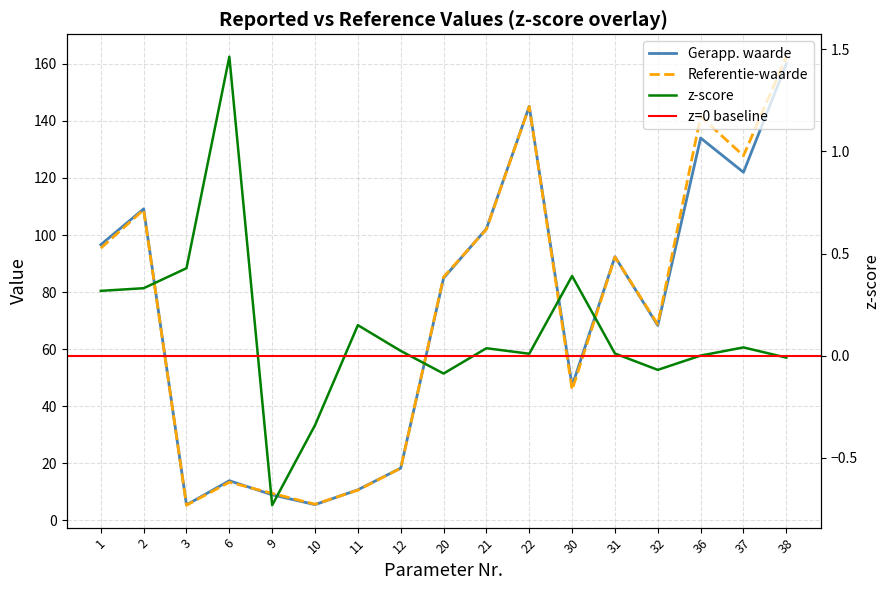

Where is z-score nearest to the value 0?

36